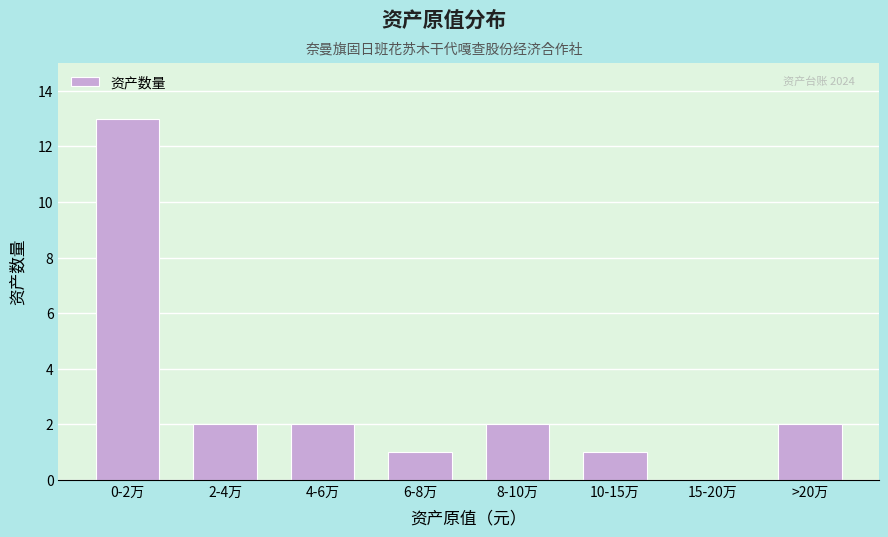

Reading left to right, transcribe all the data shown in this chart.

0-2万=13	2-4万=2	4-6万=2	6-8万=1	8-10万=2	10-15万=1	15-20万=0	>20万=2